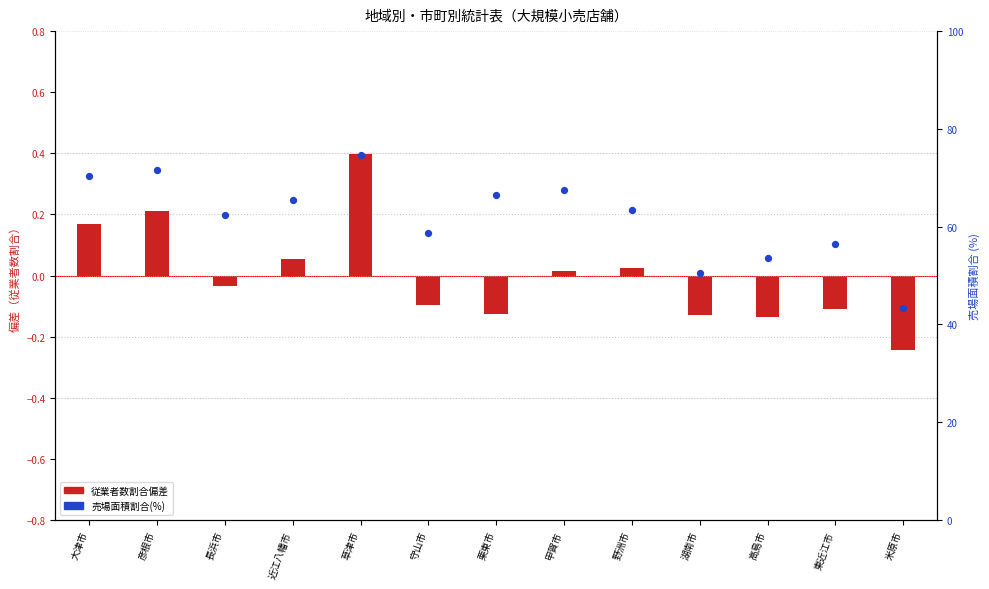

Which series has the largest total across all categories?

売場面積割合(%)